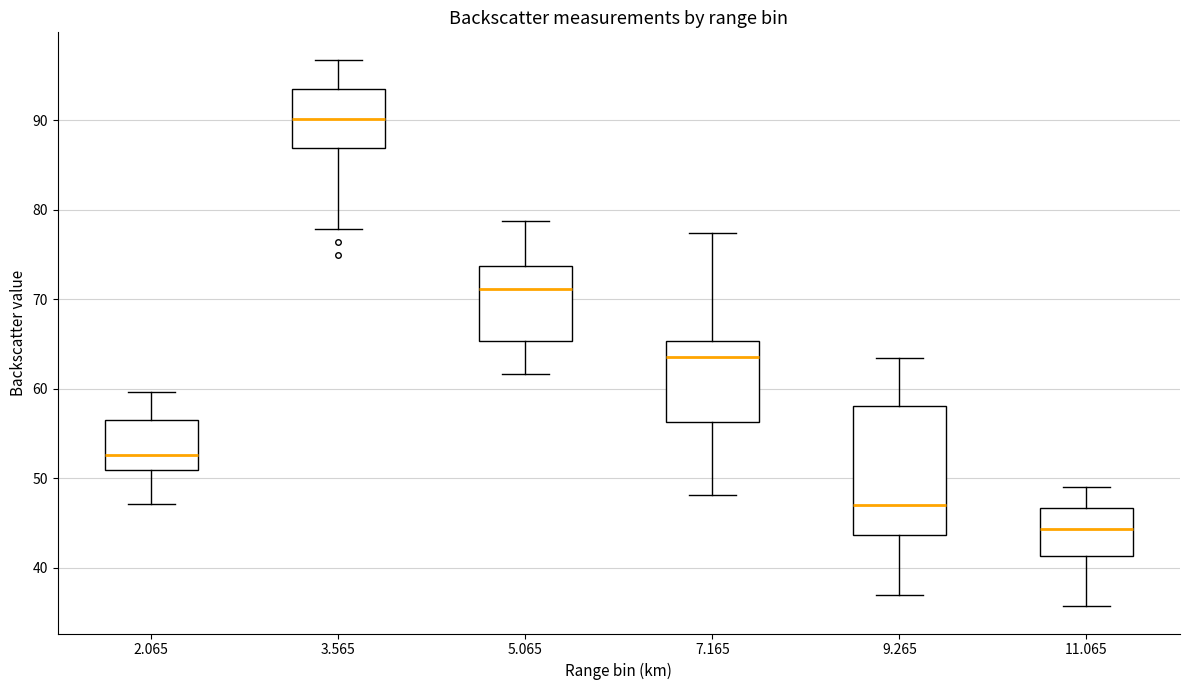

Where is the upper edge of the box at x = 7.165 on the y-axis? The values are not printed on the chart, so give them approximately, as read against the axis.

65